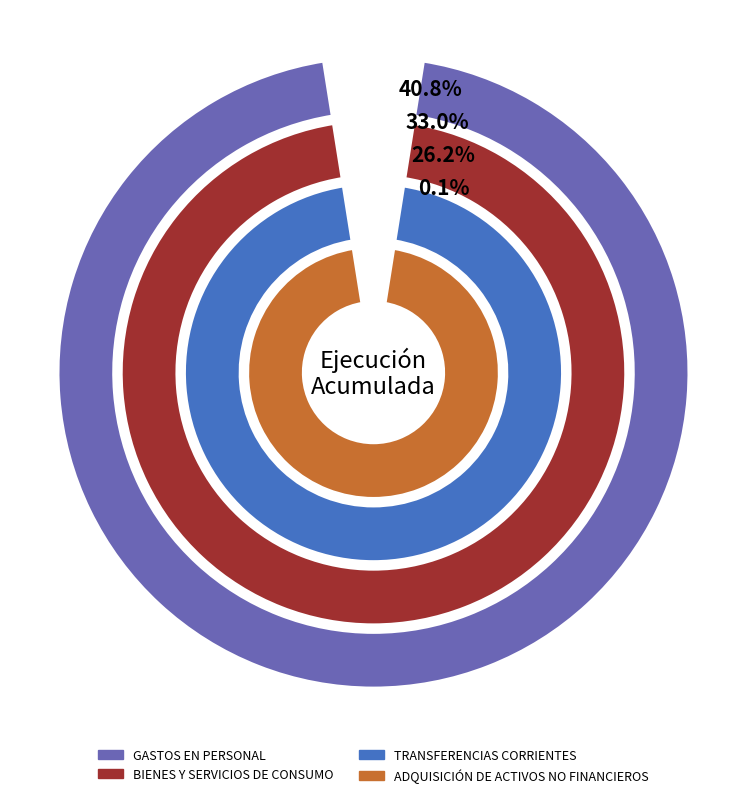

To the nearest percent, what percentage of the pie is TRANSFERENCIAS CORRIENTES?

26%